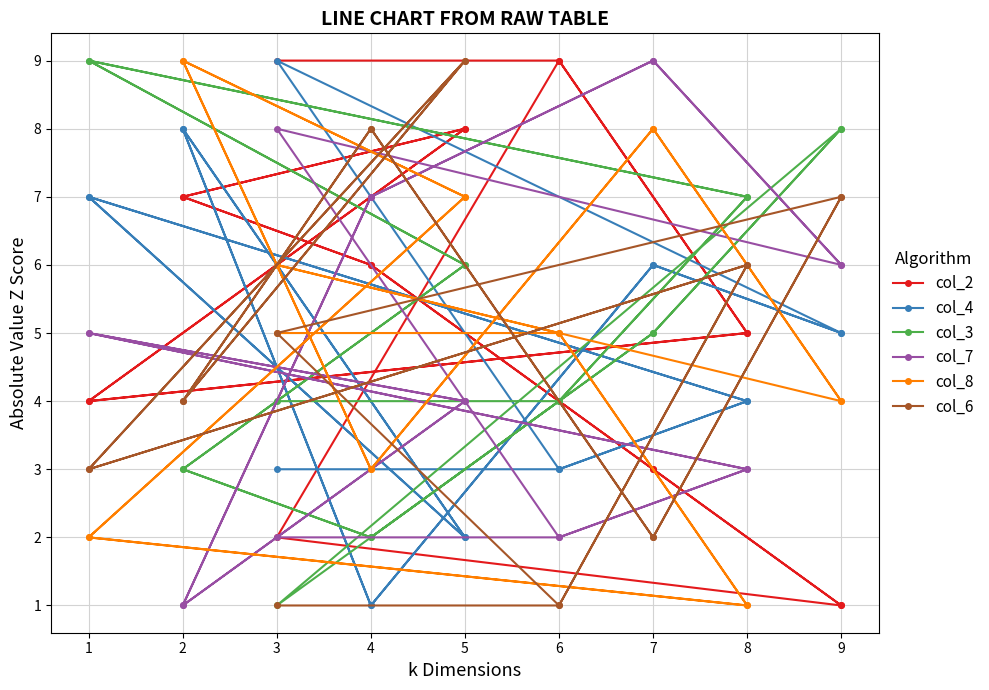

In col_4, how many points are higher than both neighbors (excluding endpoints)?

7